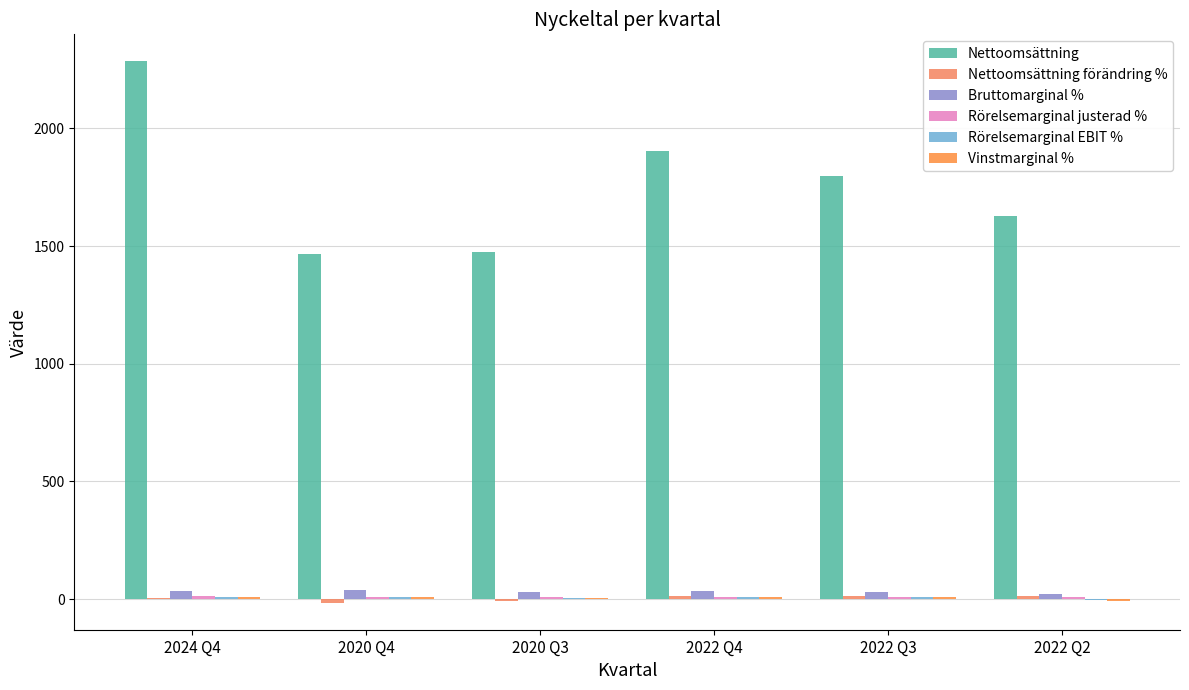

At which label does Rörelsemarginal EBIT % first exceed 9?

2024 Q4